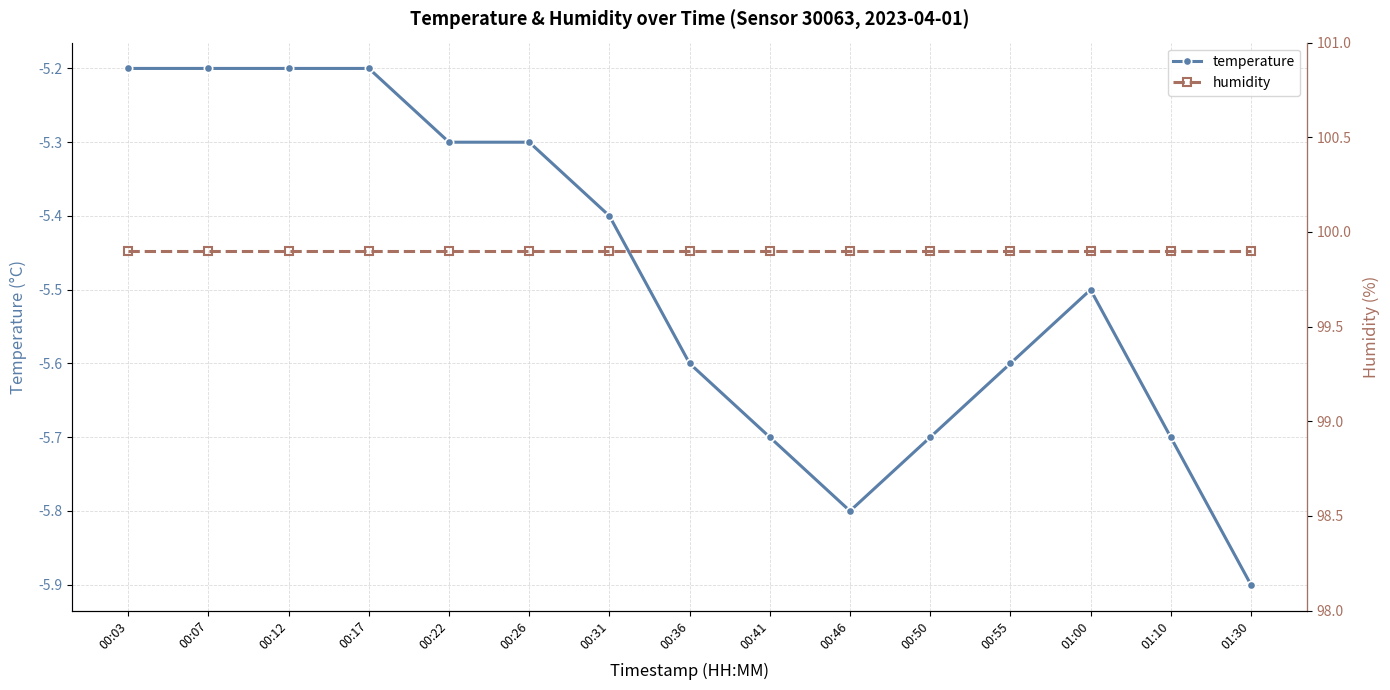

What is the label of the 13th point from the left?

01:00